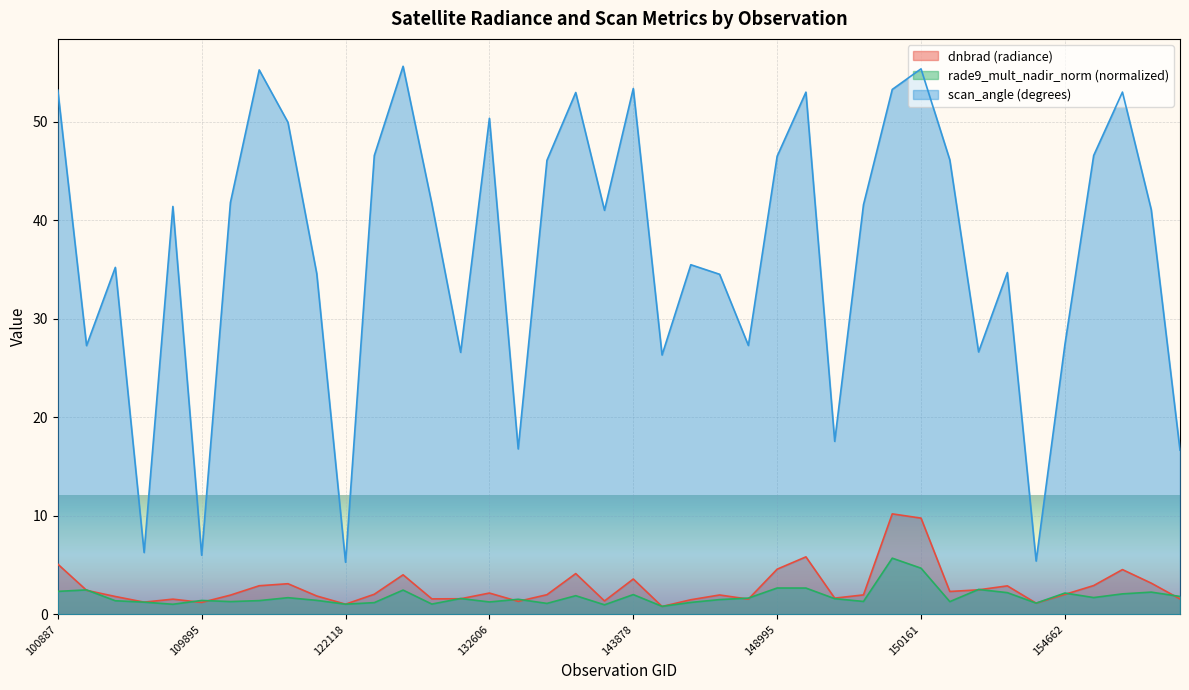

Which series has the widest spread of values?

scan_angle (degrees)